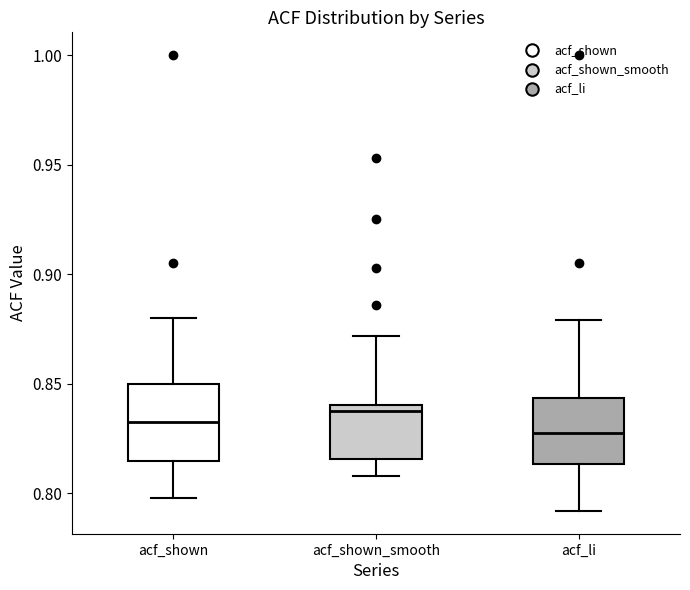

Which box's median line is the lowest?

acf_li